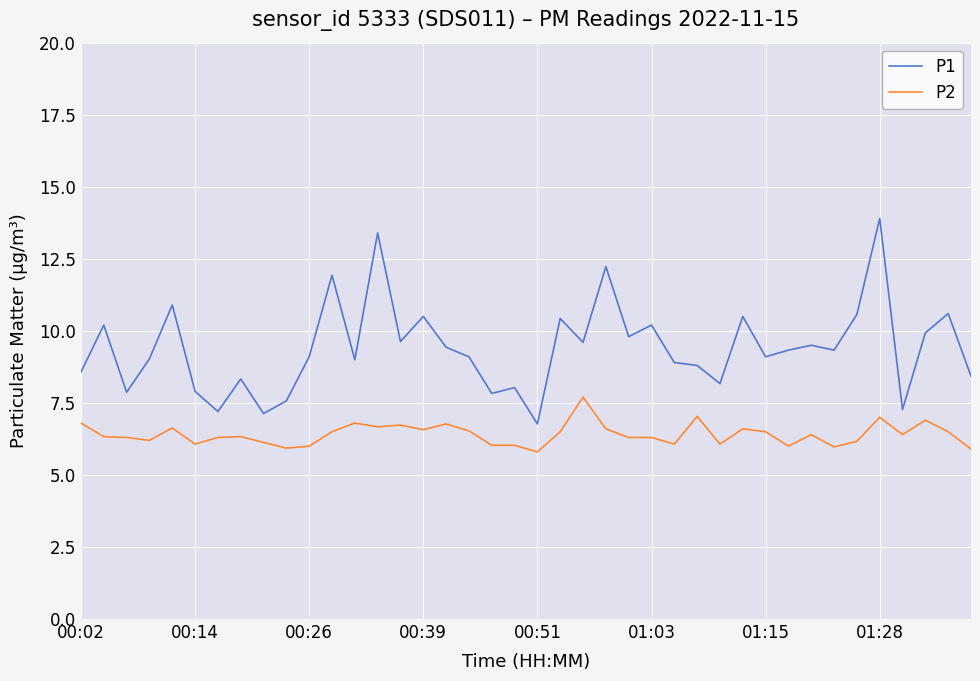

At how many categories does at least one series exceed 6?

40